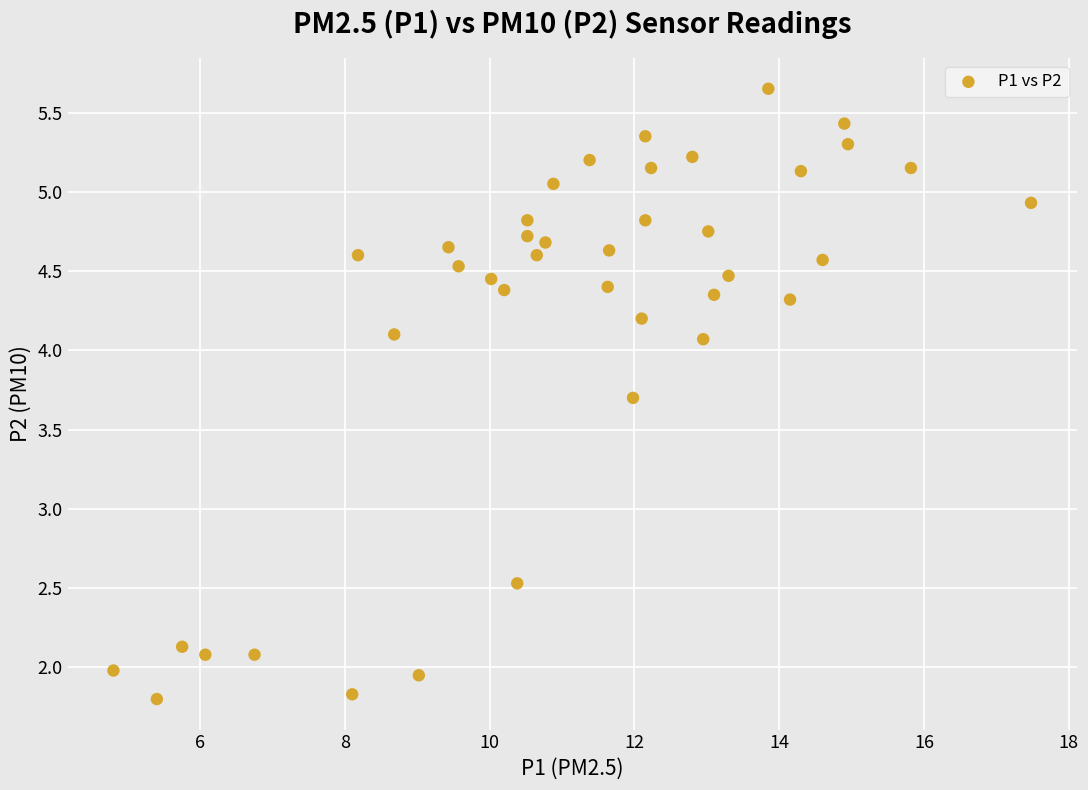

What is the range of X values (max minus min)?

12.7